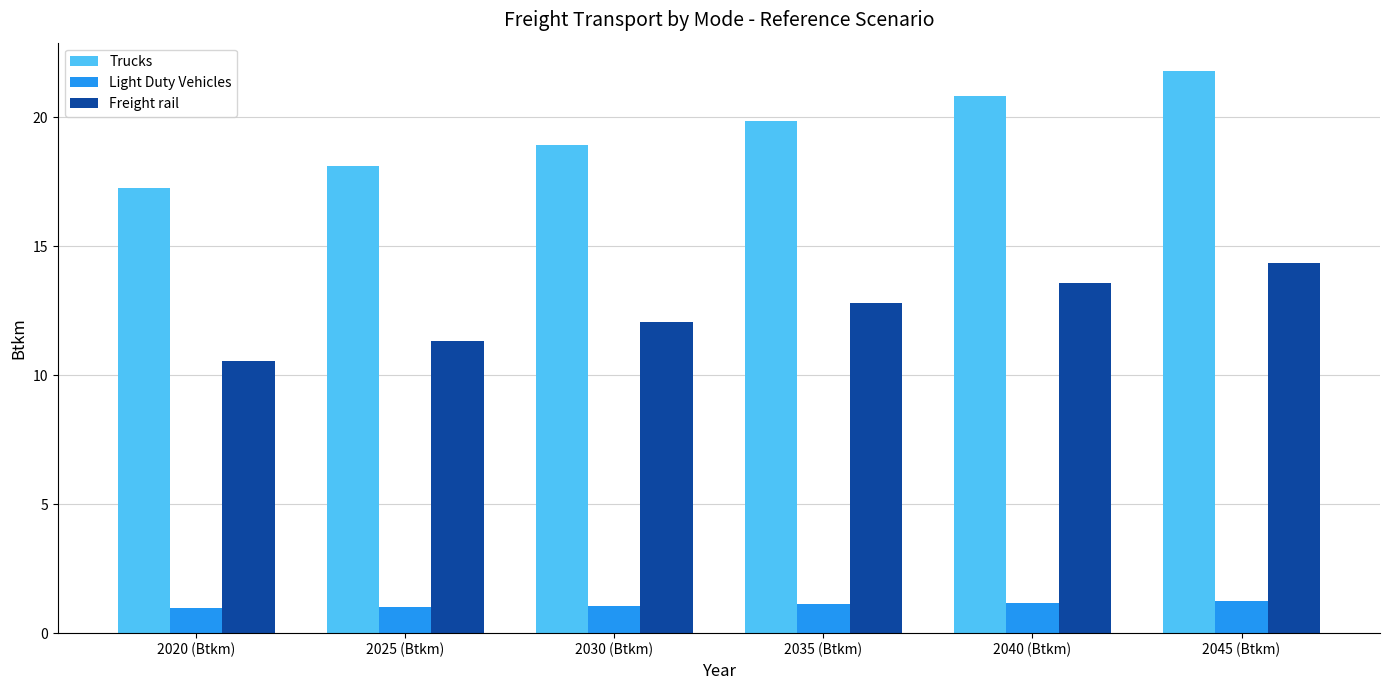

What is the difference between the maximum and minimum values in the Trucks series?

4.5